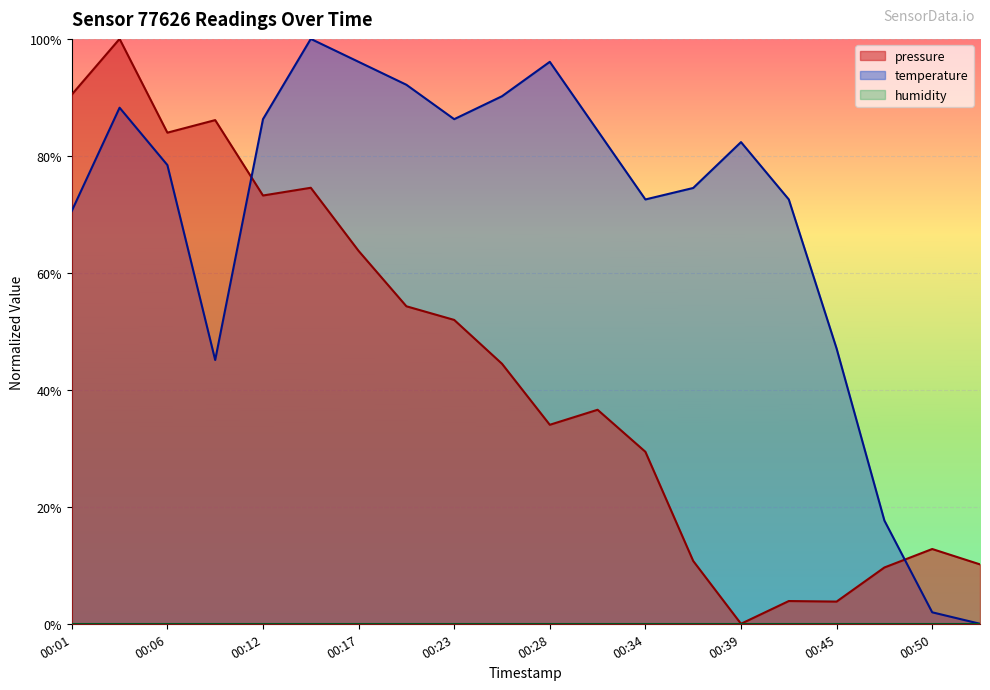

Which series has the widest spread of values?

pressure